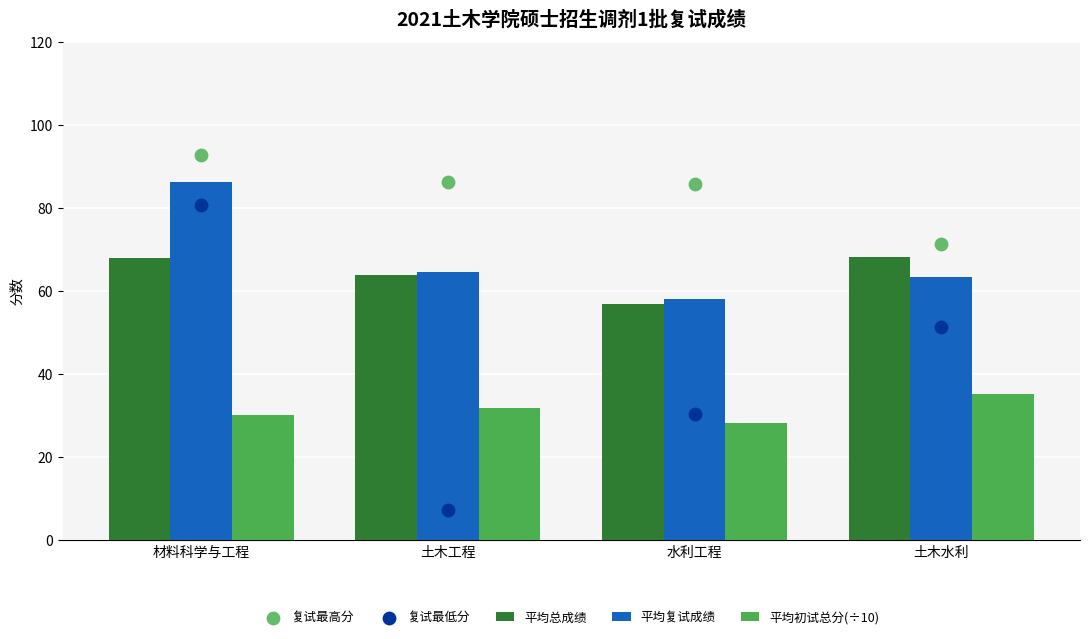

Which series contains the lowest Y value?

复试最低分